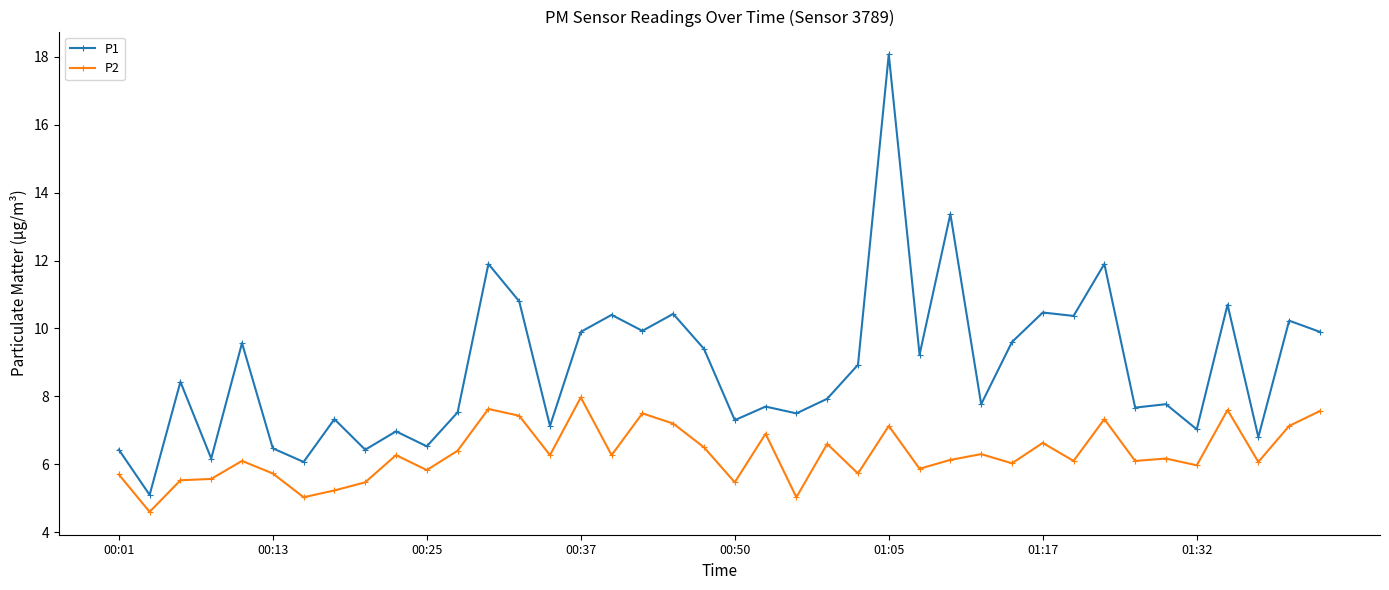

Rank the series by their maximum value, from lowest to highest.

P2, P1